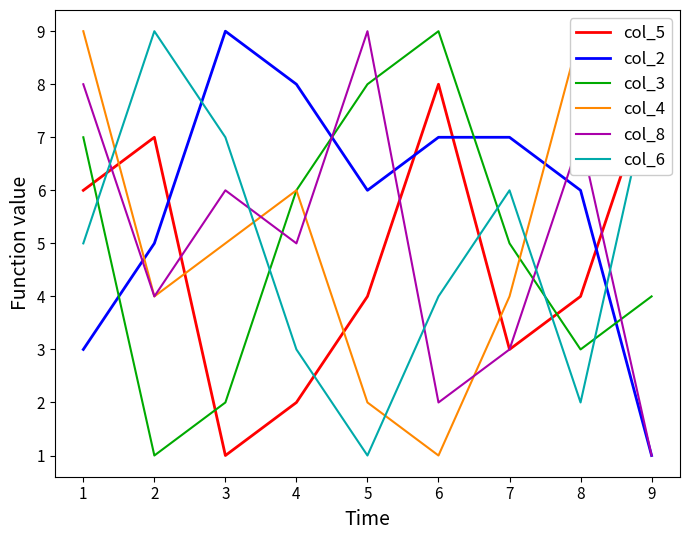

The value of col_3 at 4 is 3. True or false?

False